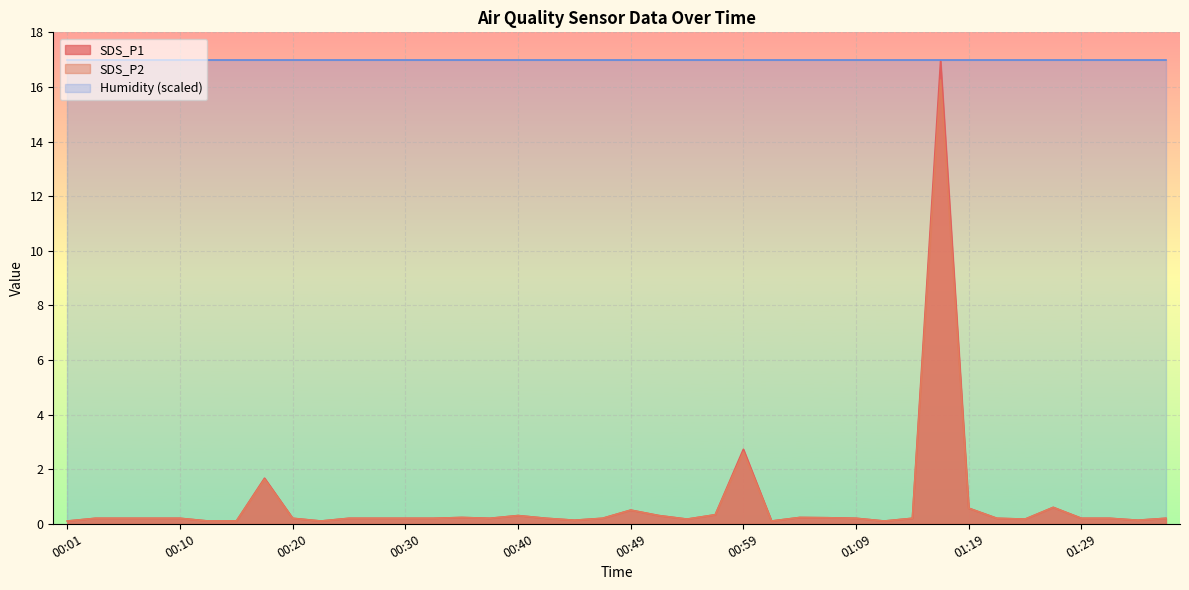

Which series has the widest spread of values?

SDS_P1